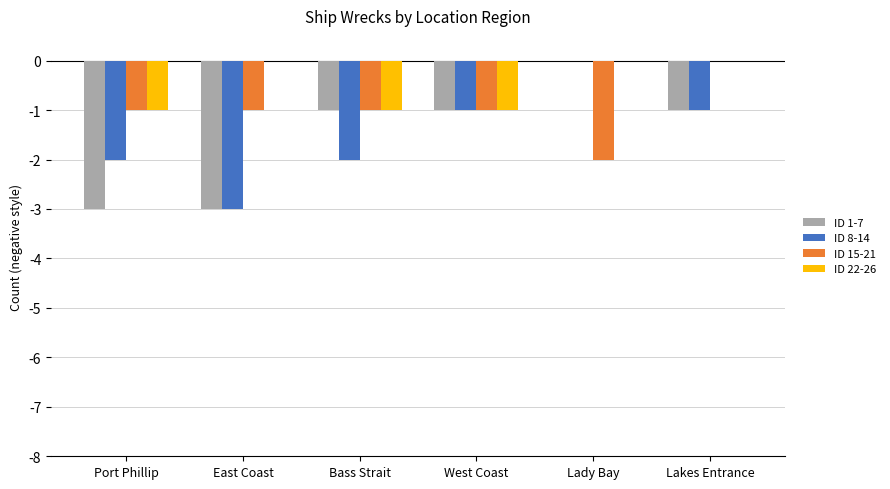

Is it true that ID 1-7 equals -1 at West Coast?

True